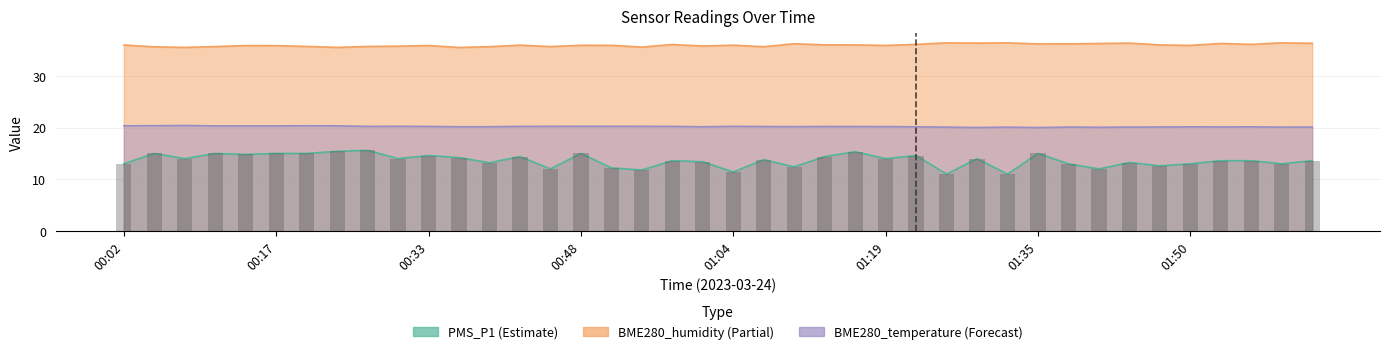

The value of BME280_temperature at 01:41 is 9.6. True or false?

False